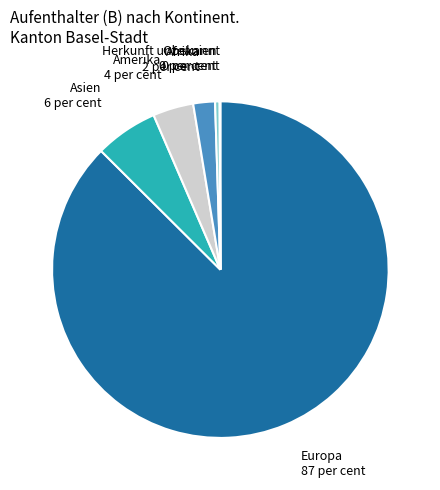

True or false: Amerika accounts for 14% of the total.

False